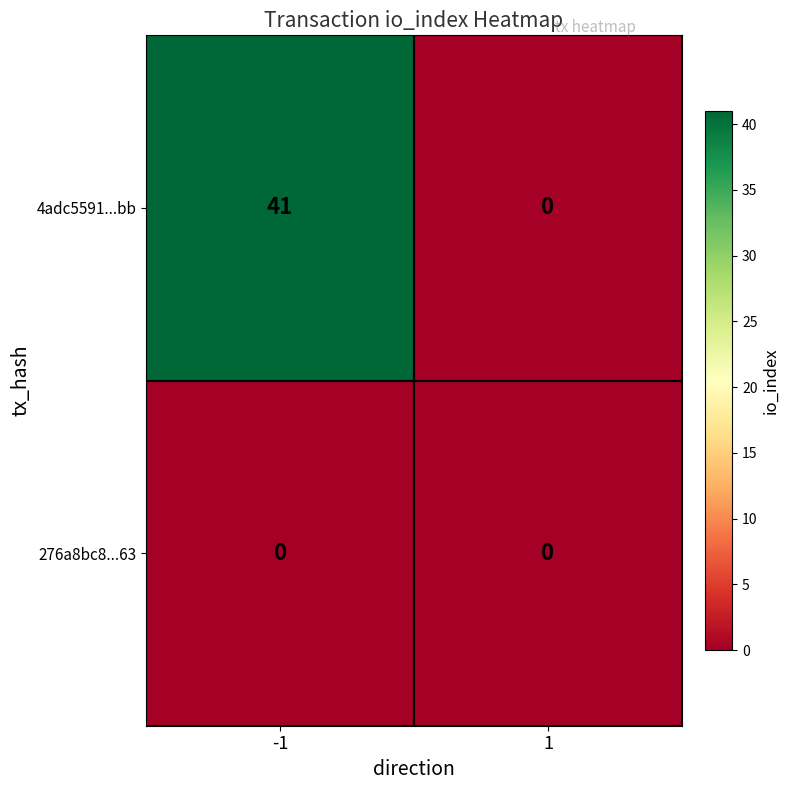

What is the total value across all series at -1?

41